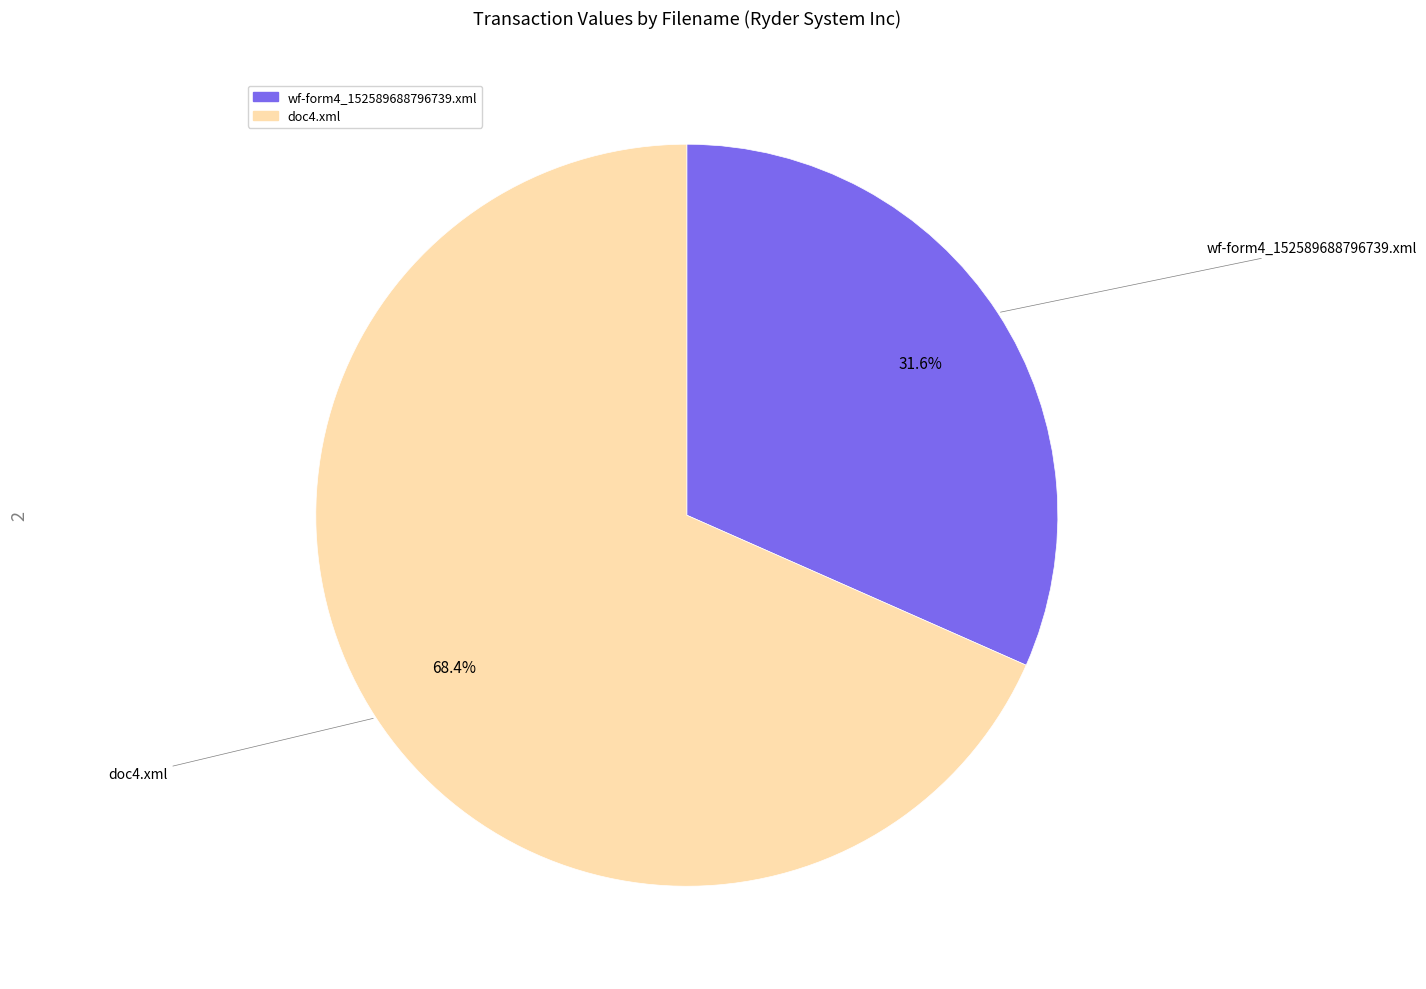

What is the ratio of the value at doc4.xml to the value at wf-form4_152589688796739.xml?

2.2